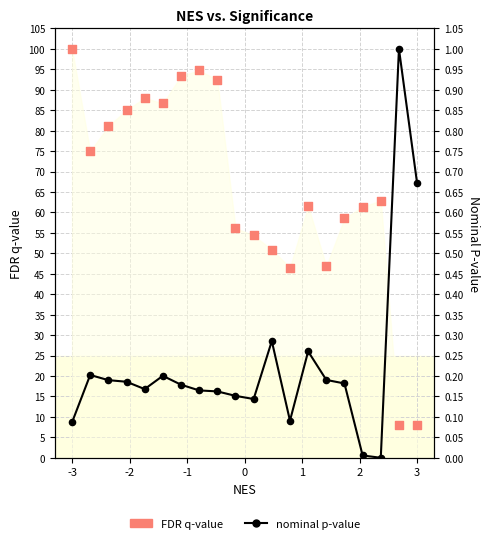

At which category is the sum across all series the highest?

-3